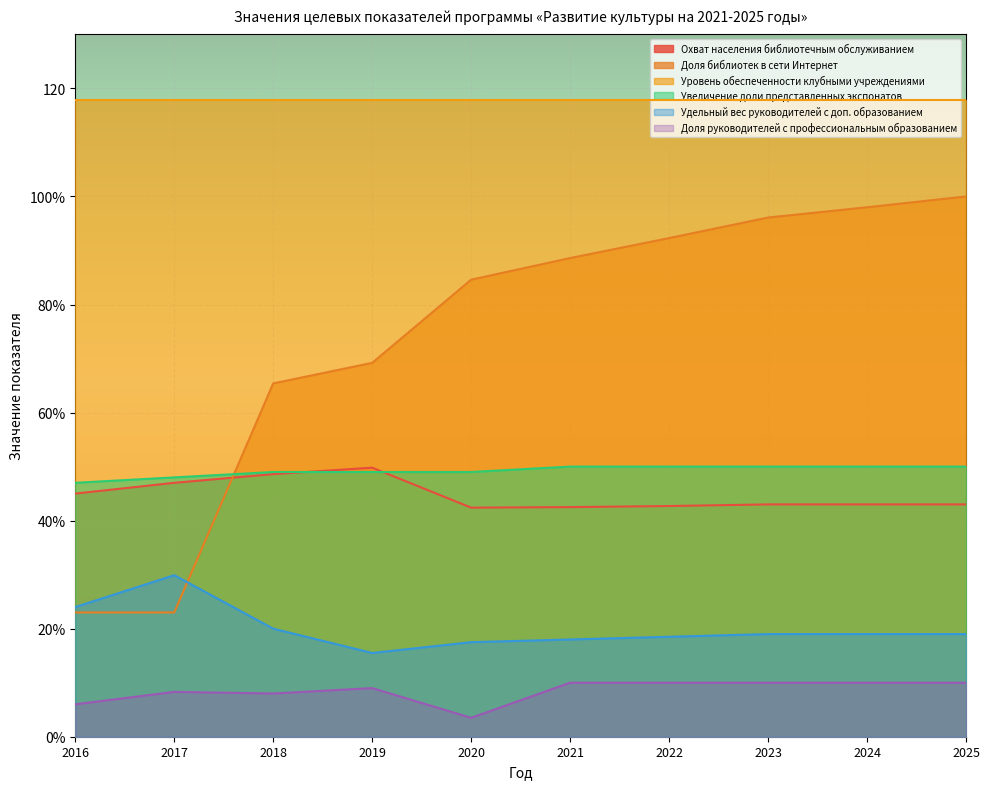

At how many categories does at least one series exceed 6?

10